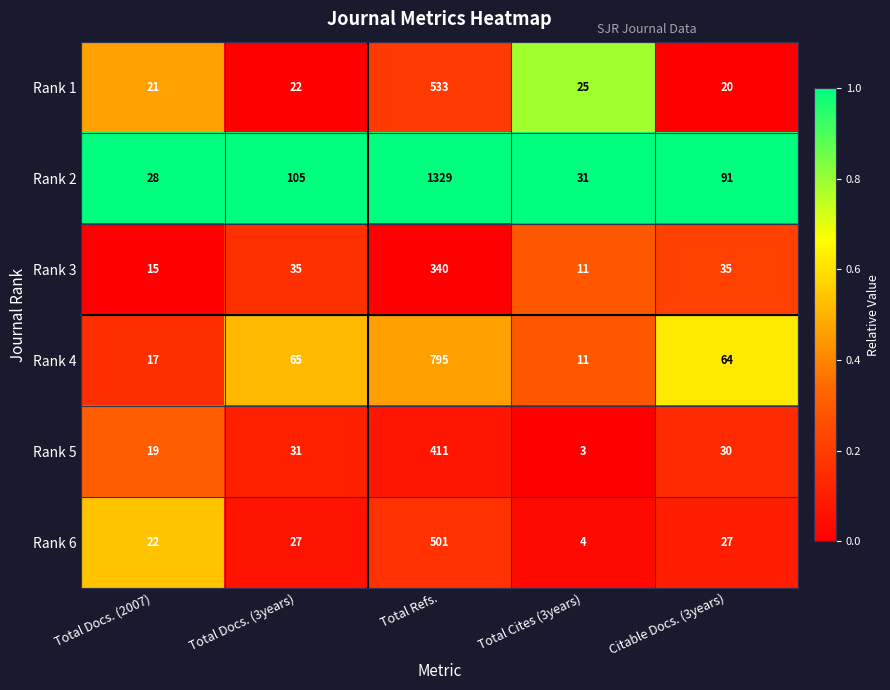

What is the greatest value displayed?

1329